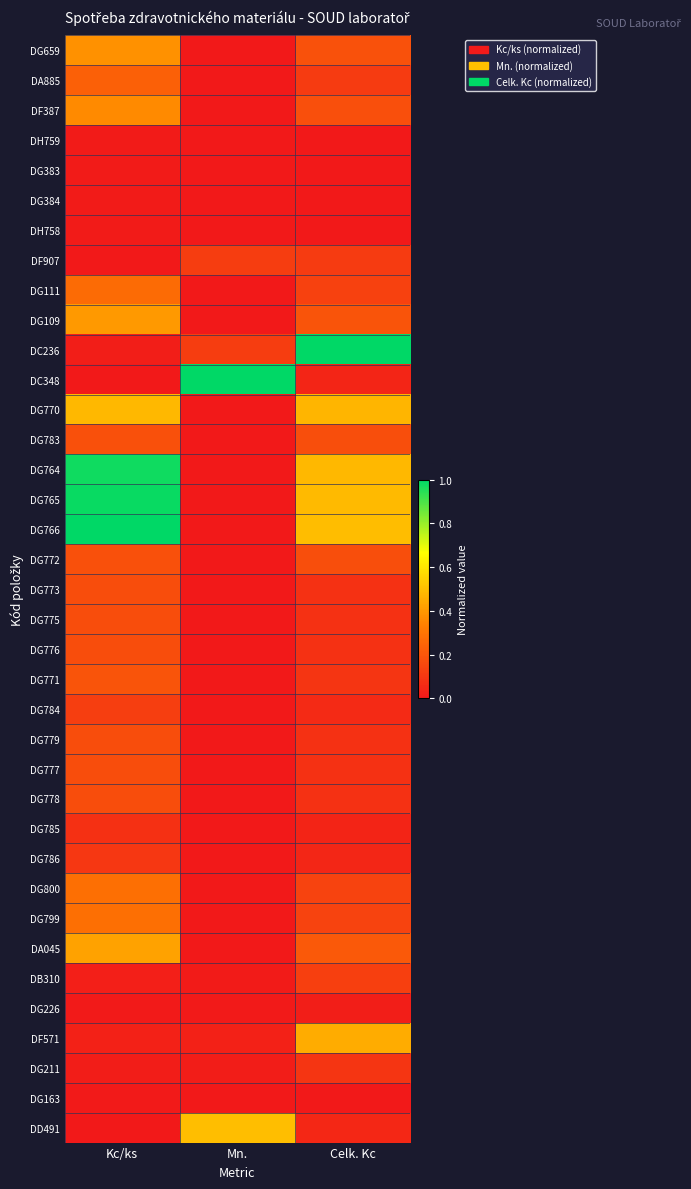

Between Mn. and Celk. Kc, which is larger?

Celk. Kc